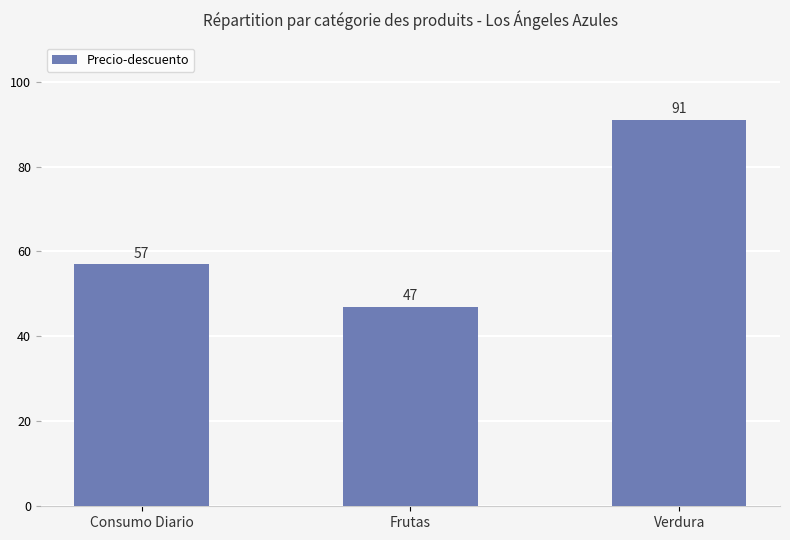

Which category has the lowest value across all series?

Frutas